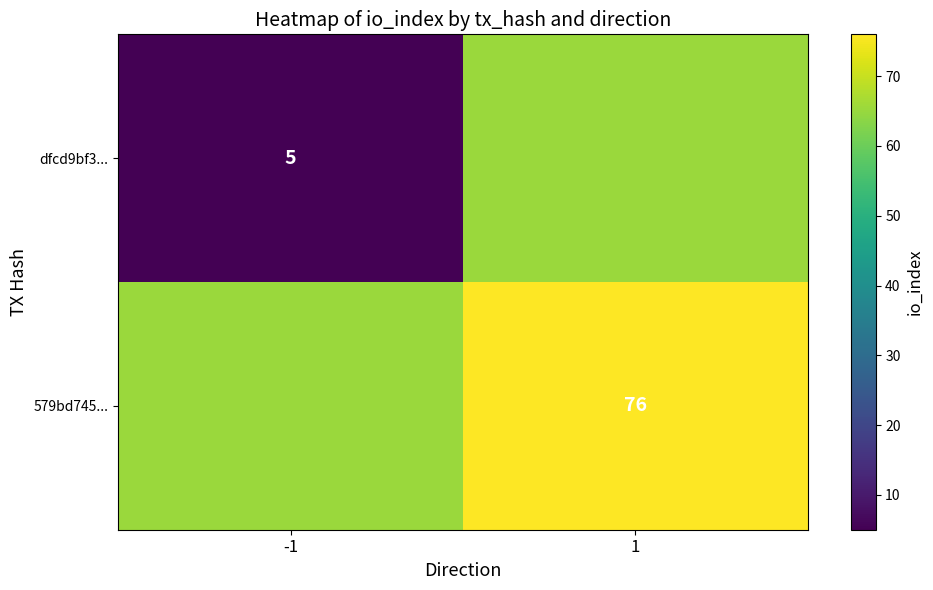

Is it true that 579bd745... equals 101 at 1?

False